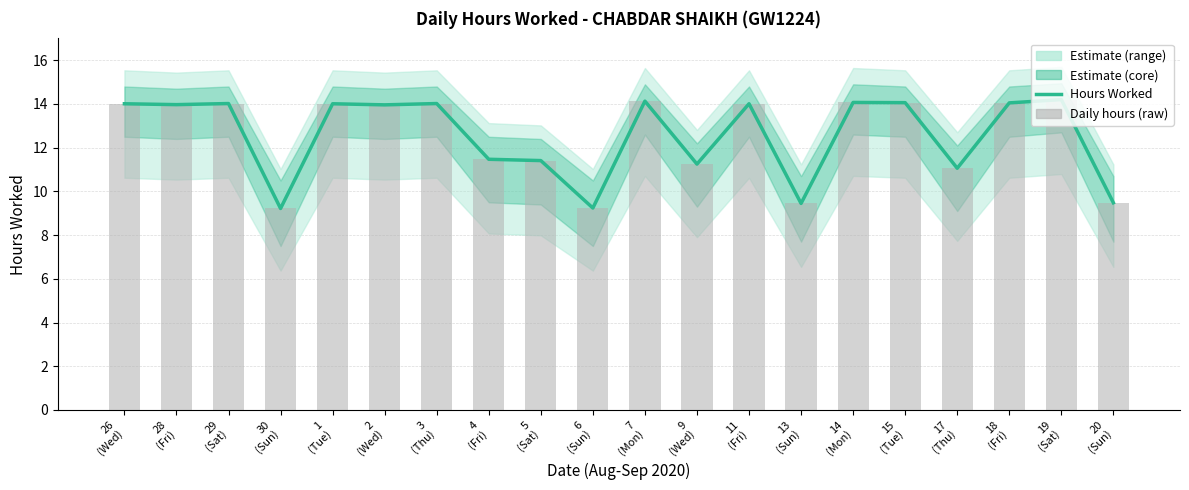

How many categories are shown in the chart?

20